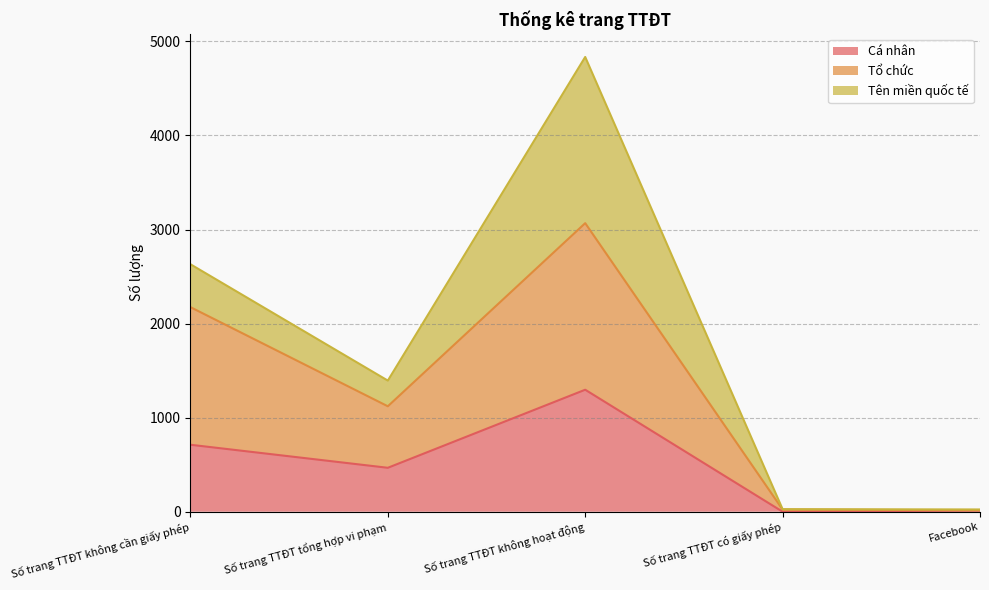

Is it true that Cá nhân equals 955 at Số trang TTĐT không cần giấy phép?

False